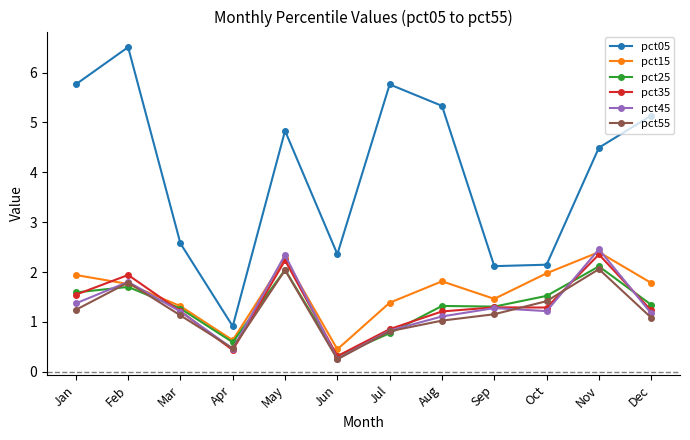

At which category does the chart reach its peak across all series?

Feb